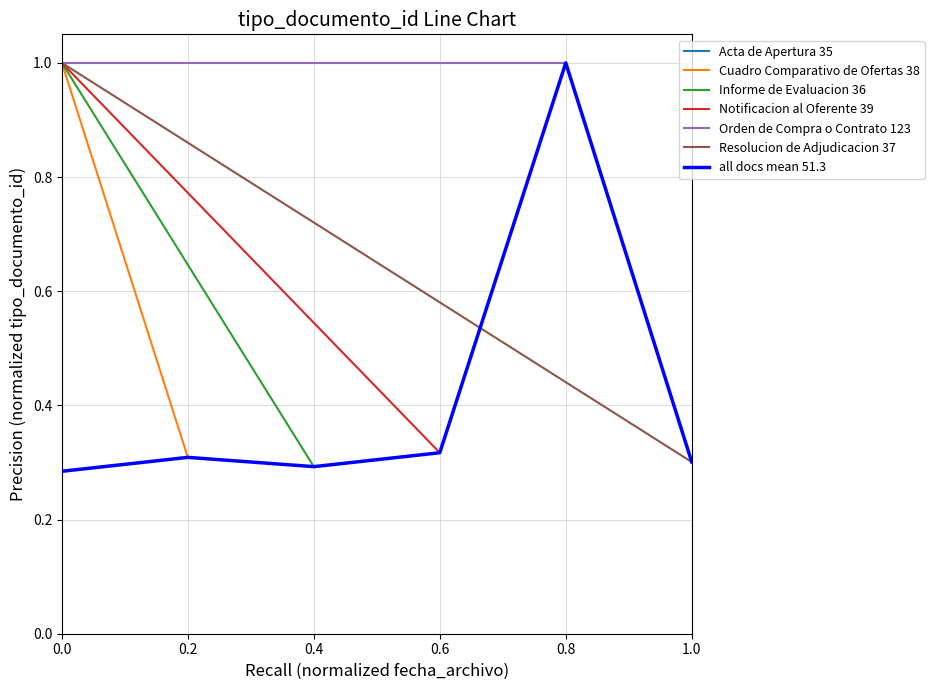

True or false: all docs mean 51.3 has a value of 1.5 at 0.8.

False